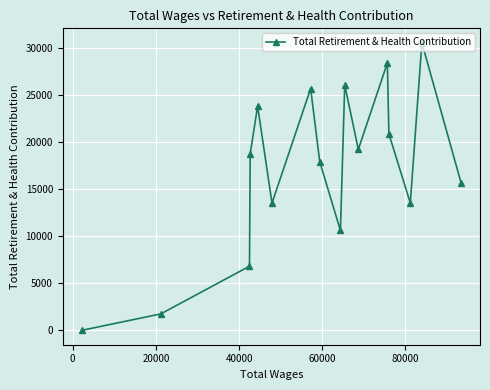

What is the maximum value shown in the chart?

30615